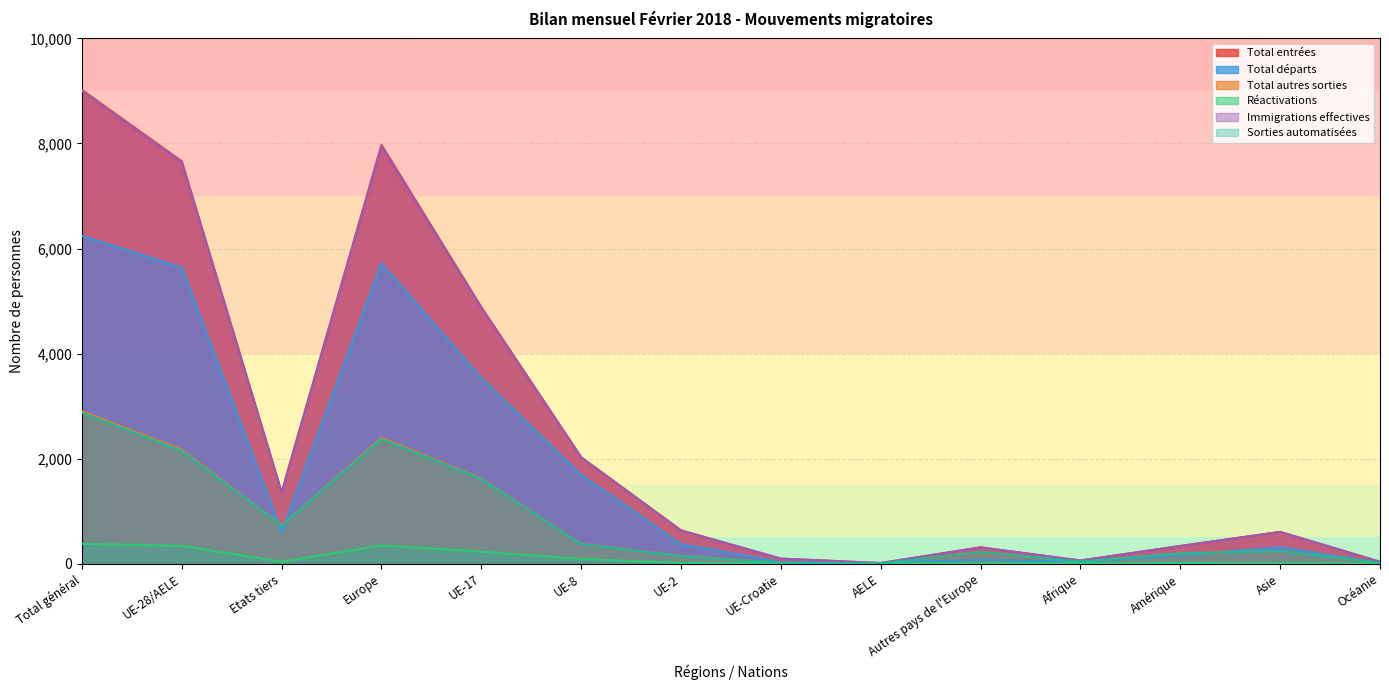

What are all the series names shown in the legend?

Total entrées, Total départs, Total autres sorties, Réactivations, Immigrations effectives, Sorties automatisées